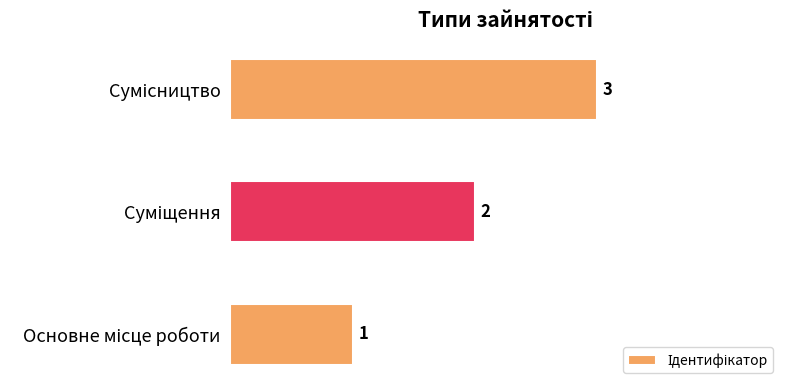

How many values are between 1 and 3?

3